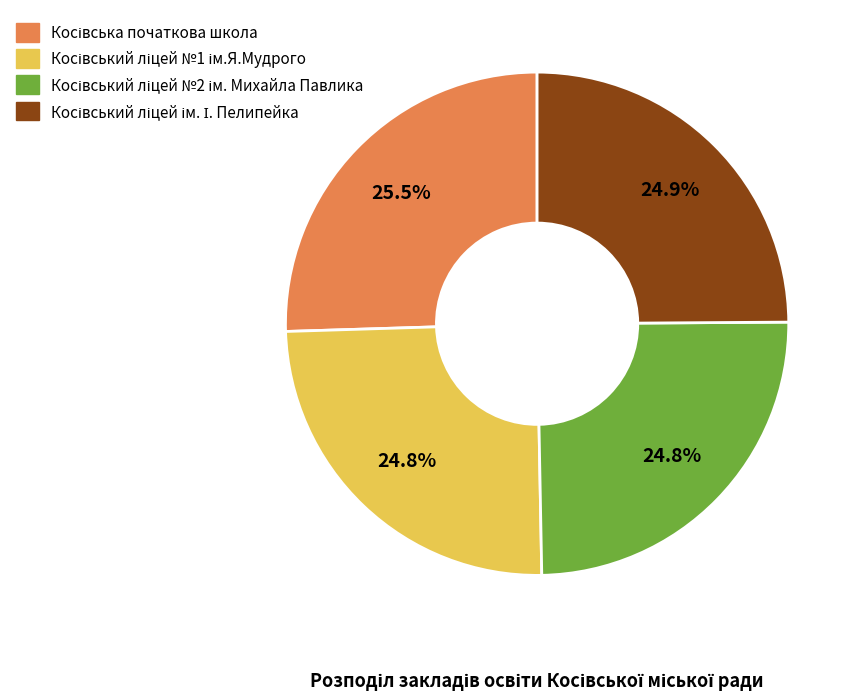

Is there any slice that represents more than half of the pie?

No